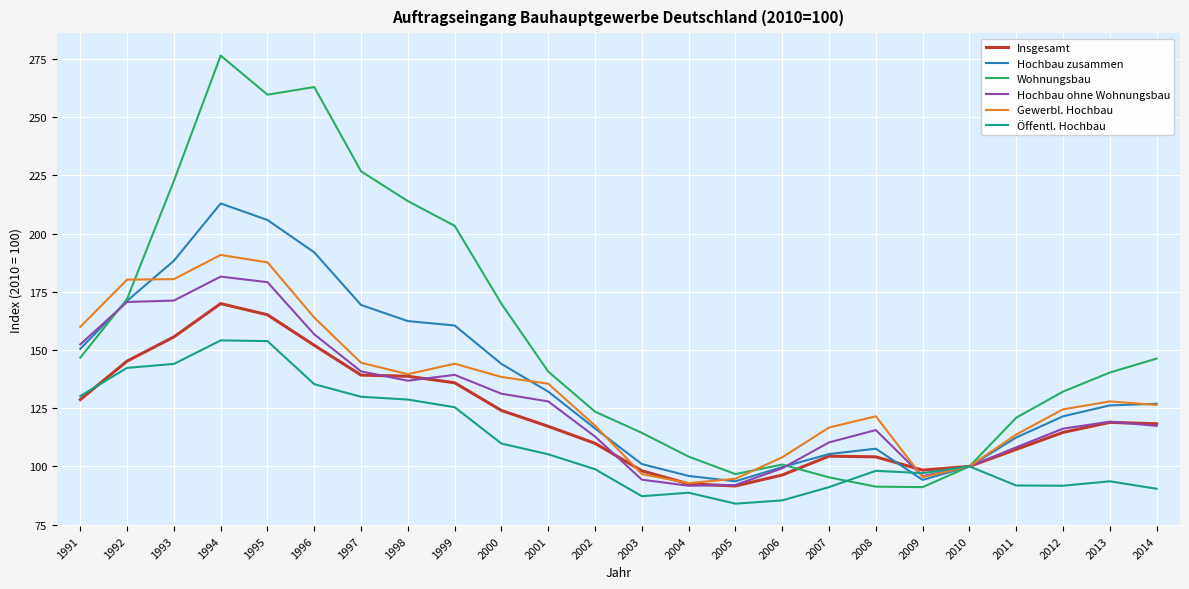

Which series has the largest range (max minus min)?

Wohnungsbau